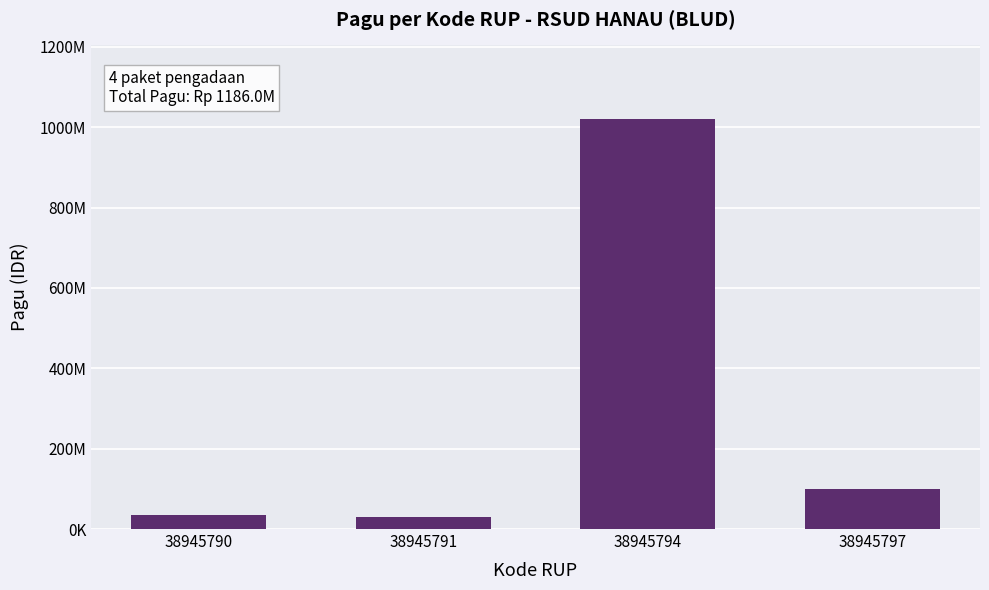

Reading right to left, transcribe all the data shown in this chart.

100000000	1020000000	30000000	36000000